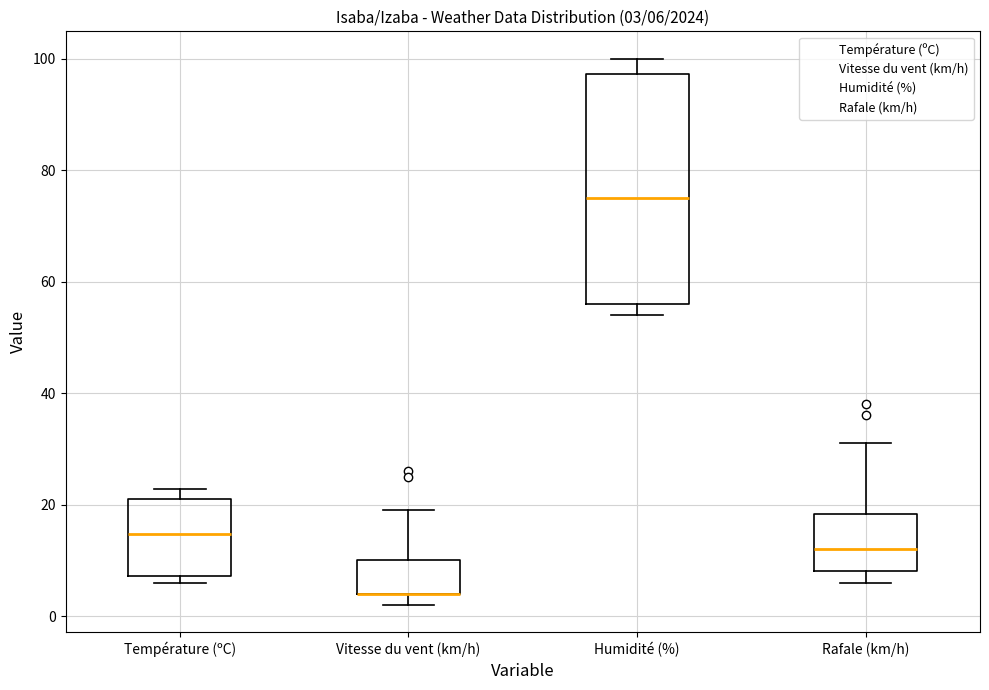

Which box is the tallest, from its lower edge to its upper edge?

Humidité (%)